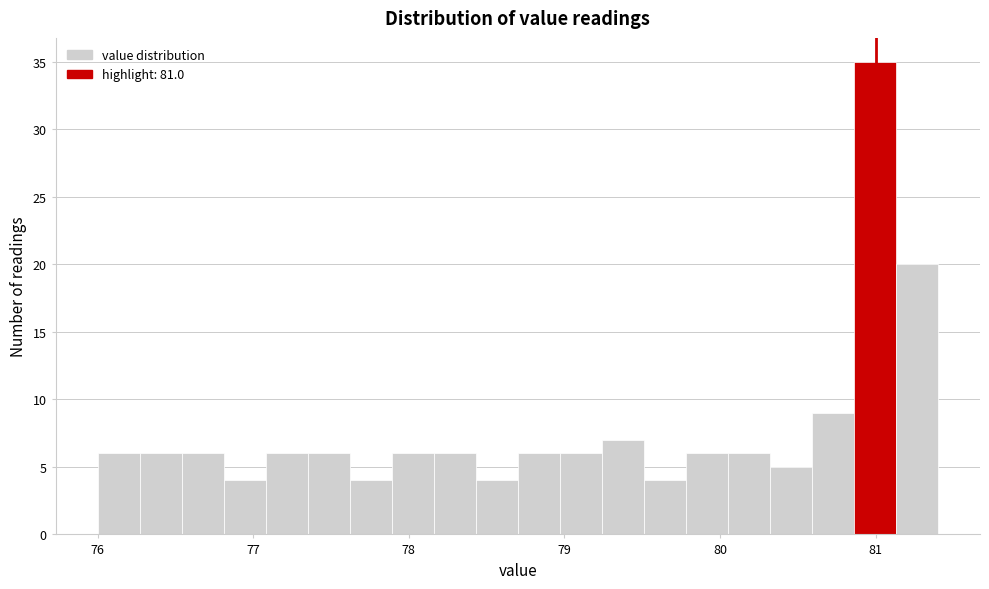

Around what value on the x-axis is the tallest bar? Give the approximate position of its centre, as read against the axis.

81.0